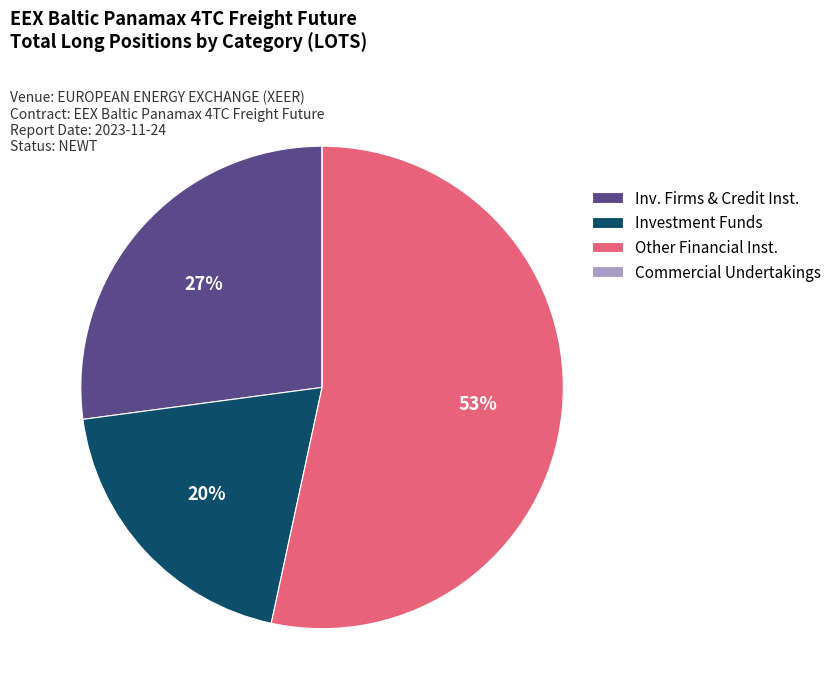

What percentage is the Inv. Firms & Credit Inst. slice, to the nearest percent?

27%